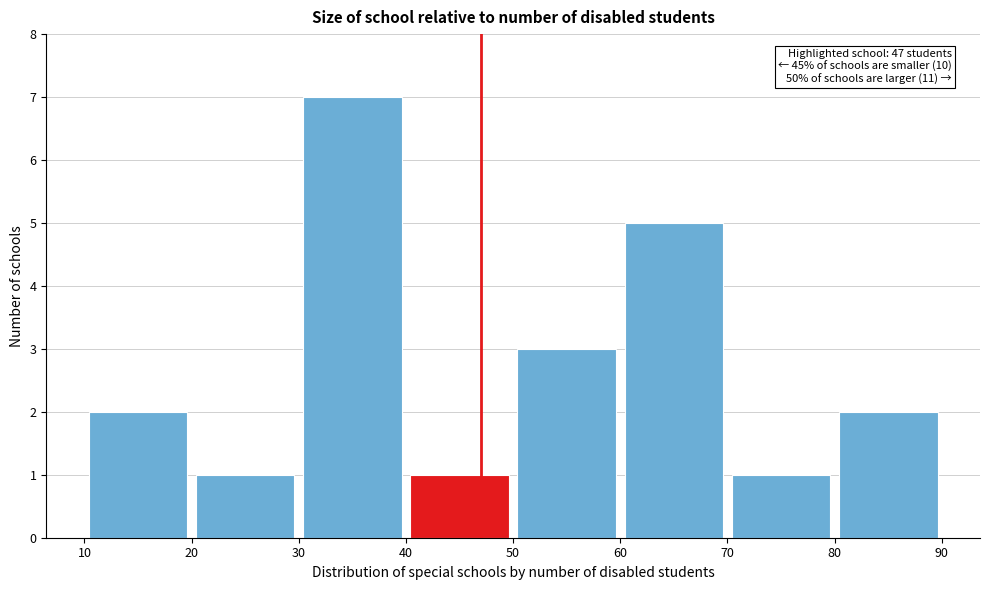

Which range on the x-axis has the tallest bar?

30 to 40